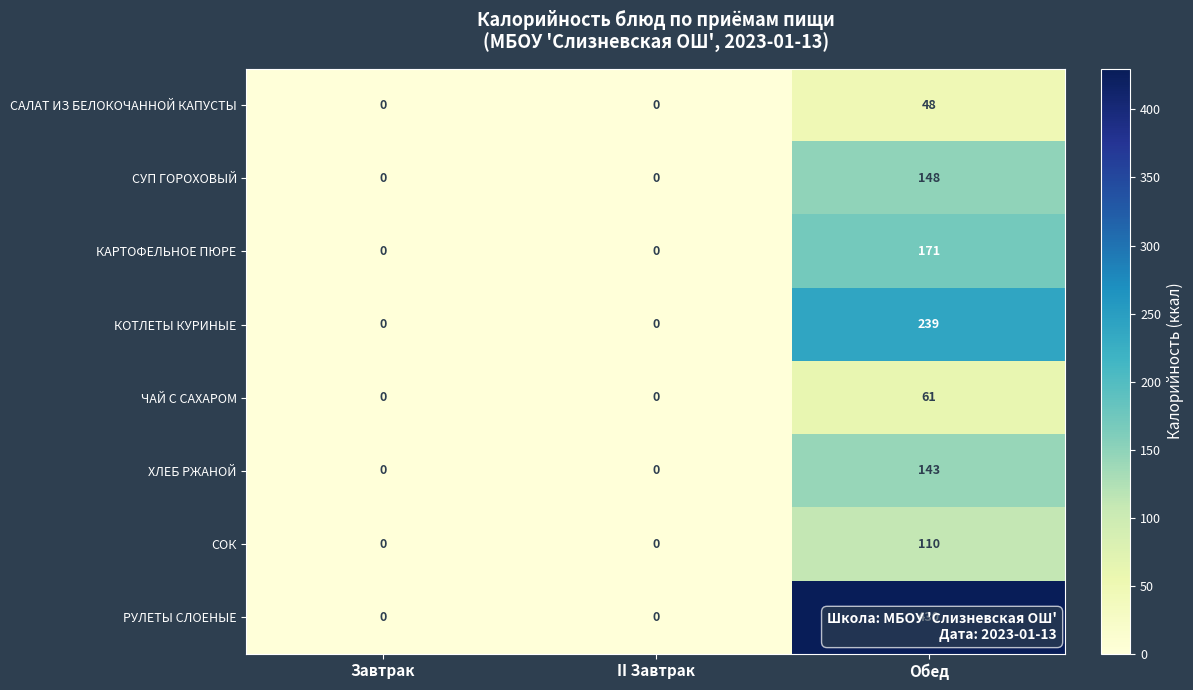

How many СОК values are between 0 and 110?

3